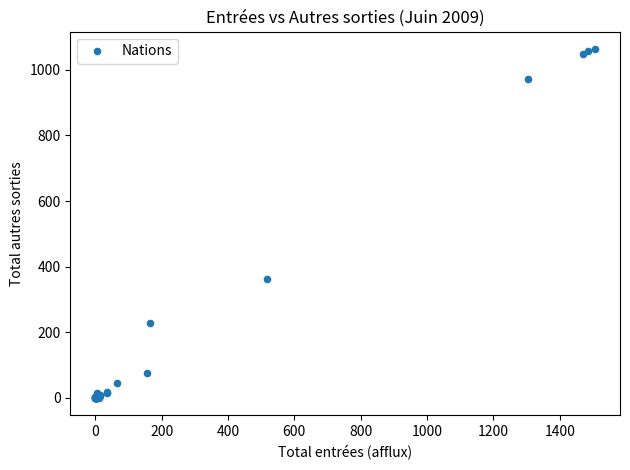

What Y value in the scatter plot is closest to 531?

361